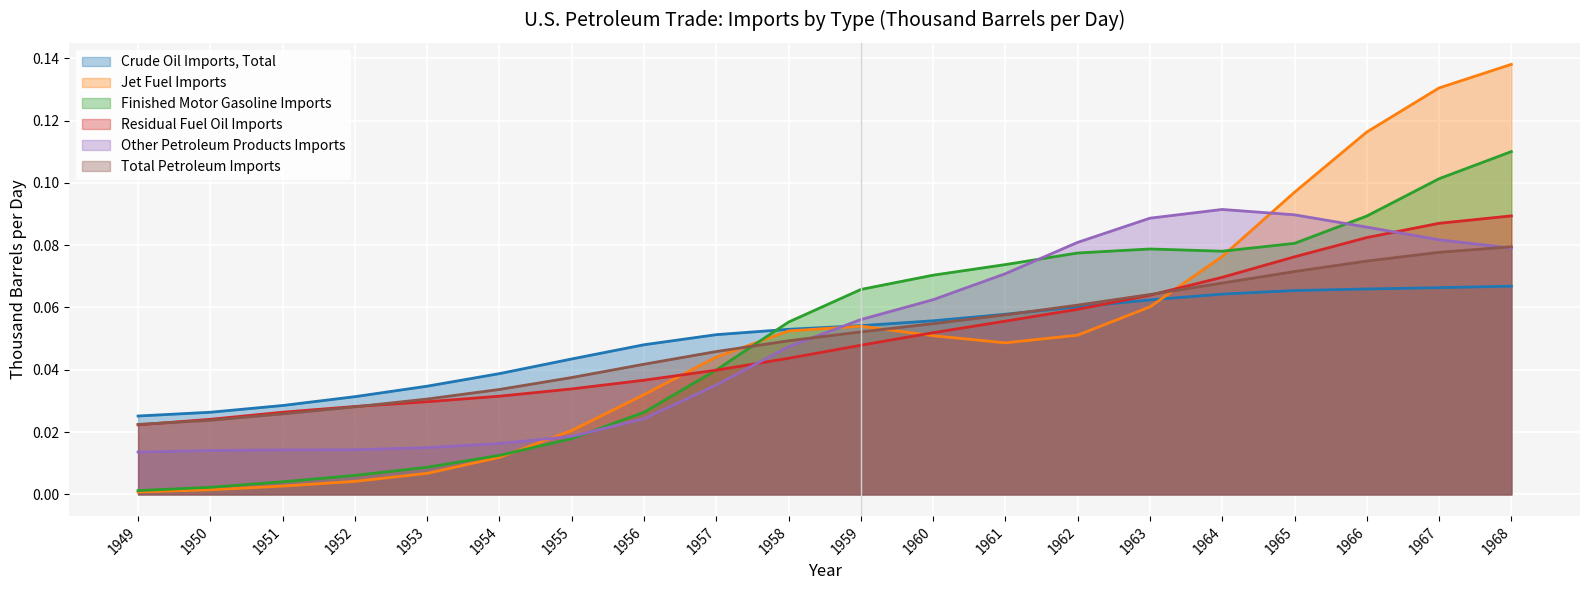

True or false: Crude Oil Imports, Total has a value of 0.1 at 1958.

False